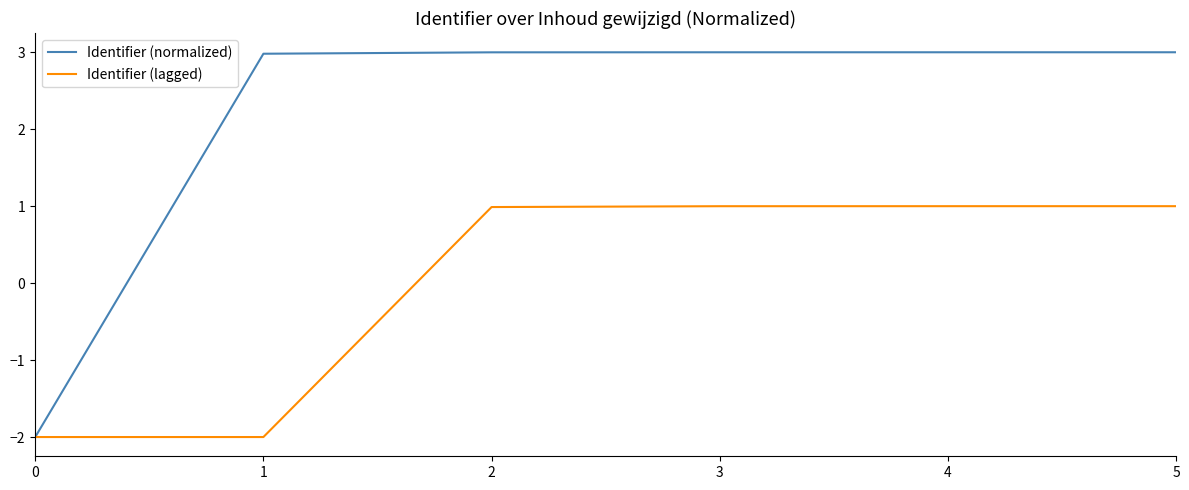

True or false: Identifier (normalized) has a value of 4.0 at 4.

False